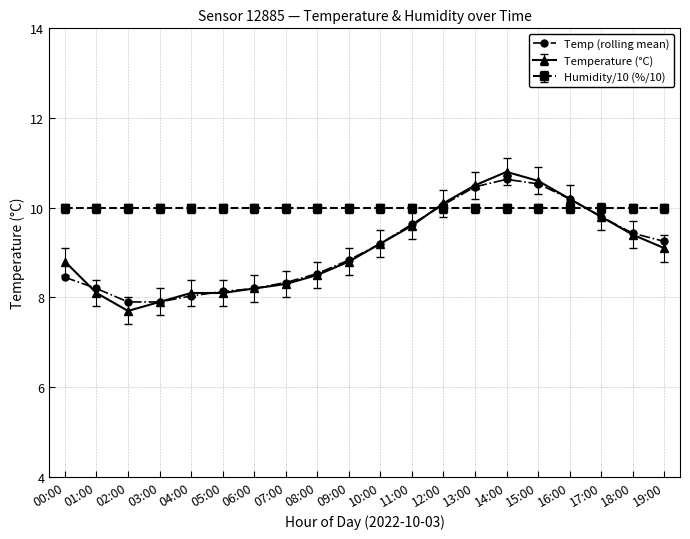

What is the total value across all series at 03:00?

25.8